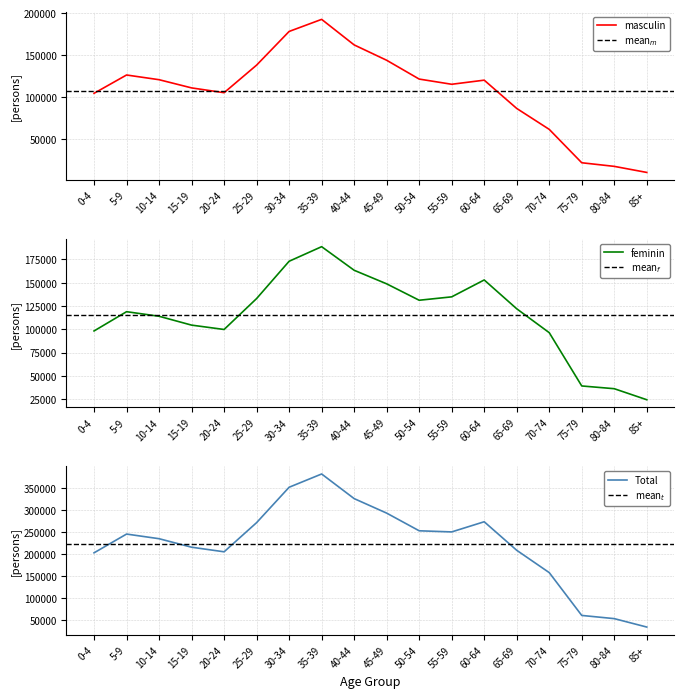

At which label does Total reach its peak?

35-39